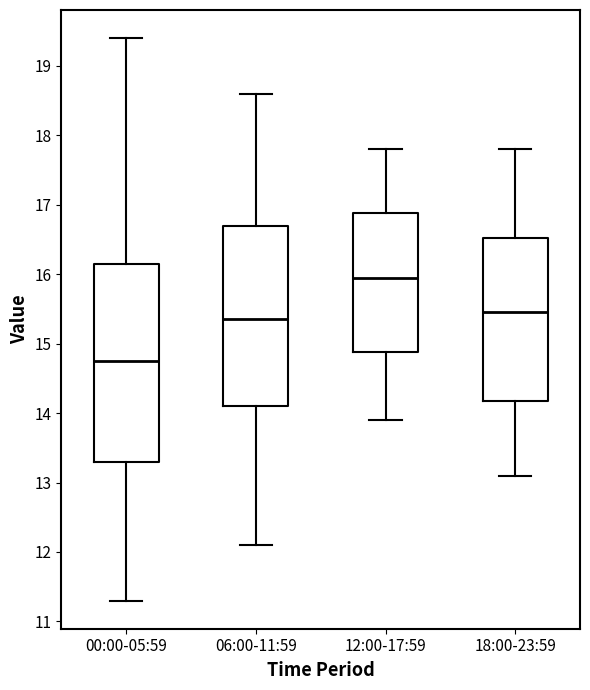

Which box is the tallest, from its lower edge to its upper edge?

00:00-05:59